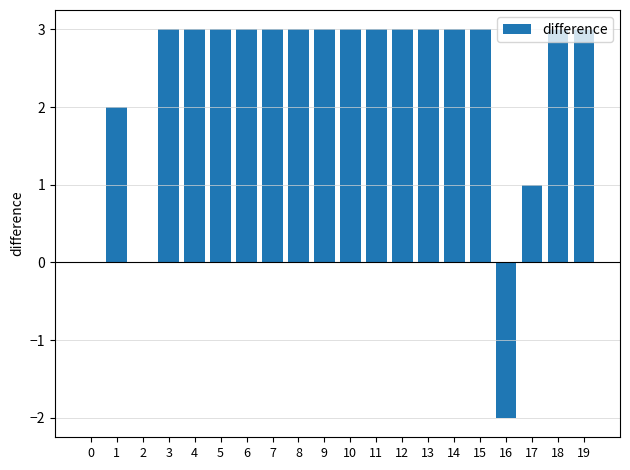

Approximately how many times larger is the value at 5 compared to 19?

1.0